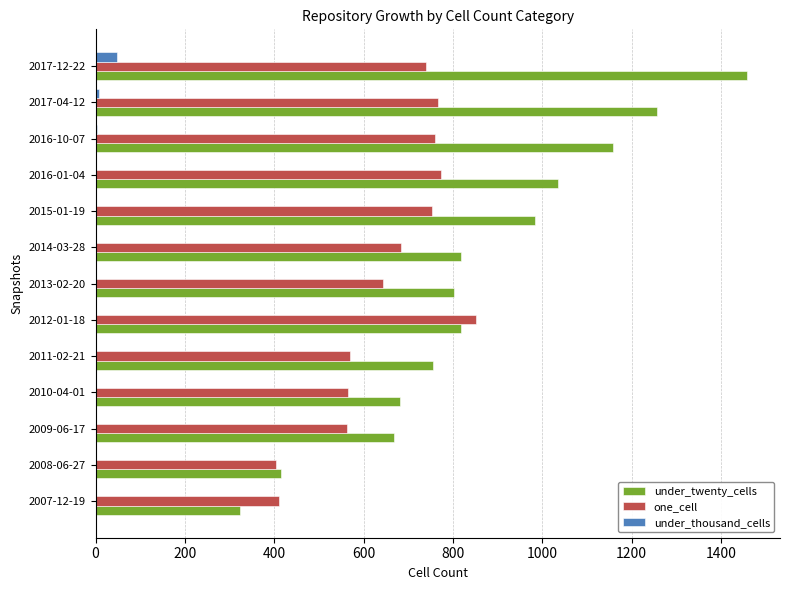

The value of one_cell at 2016-01-04 is 774. True or false?

True